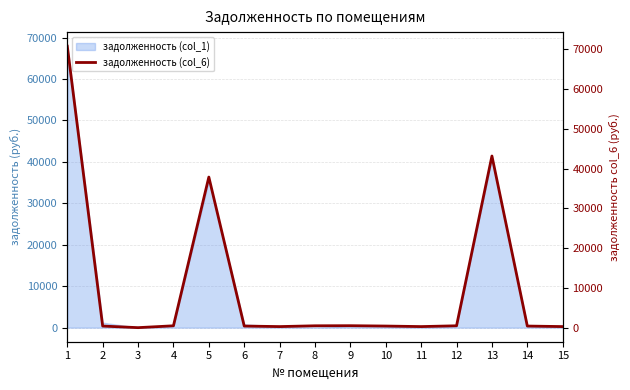

At which category does the chart reach its peak across all series?

1